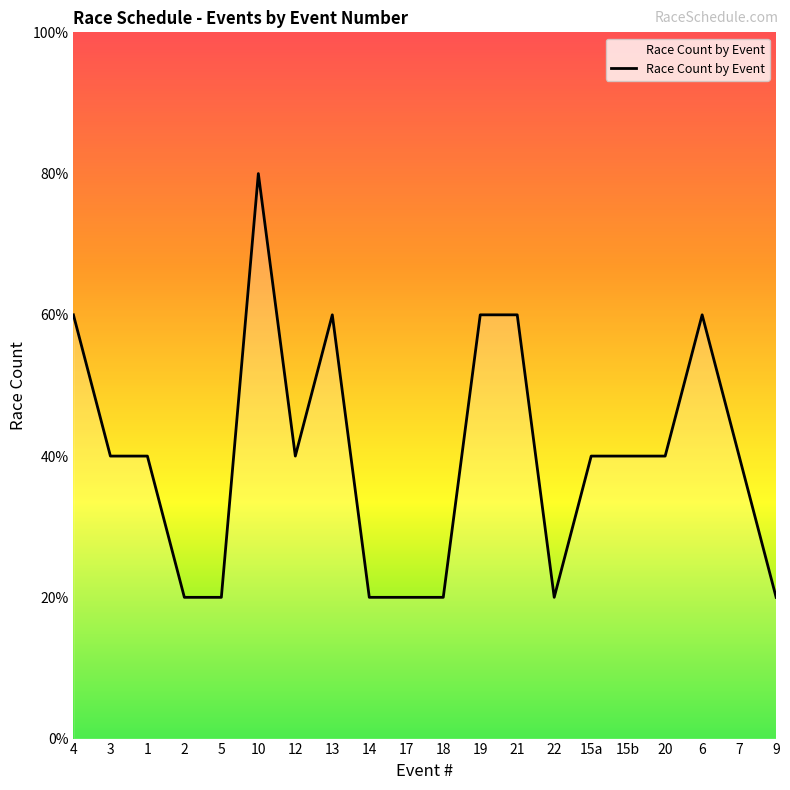

Rank the categories by value from lowest to highest.

2, 5, 14, 17, 18, 22, 9, 3, 1, 12, 15a, 15b, 20, 7, 4, 13, 19, 21, 6, 10